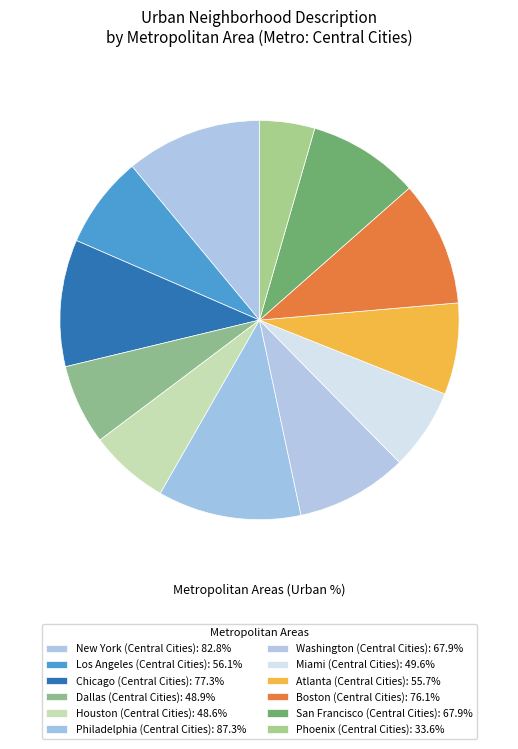

Is it true that Dallas (Central Cities) is 7% of the pie?

True